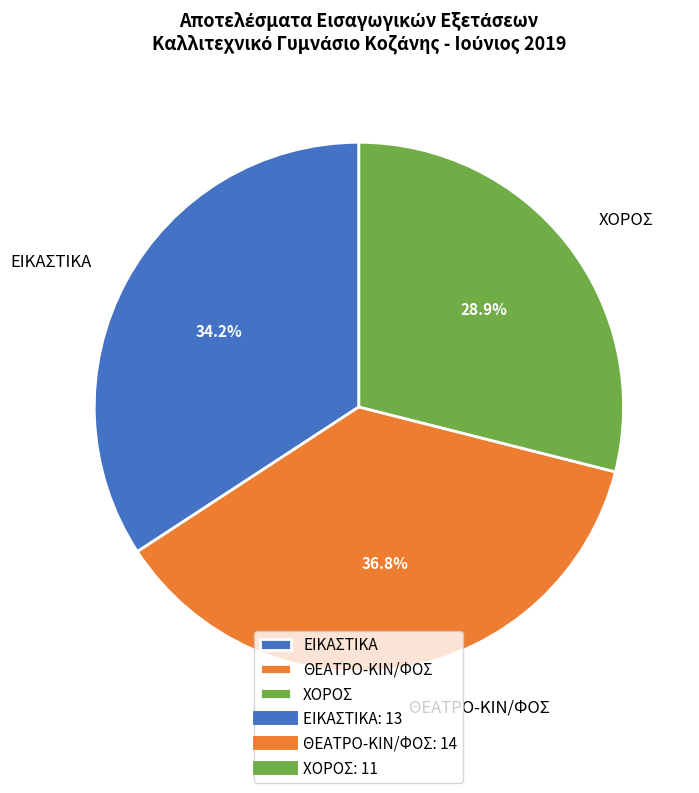

Count the number of slices in the pie.

3